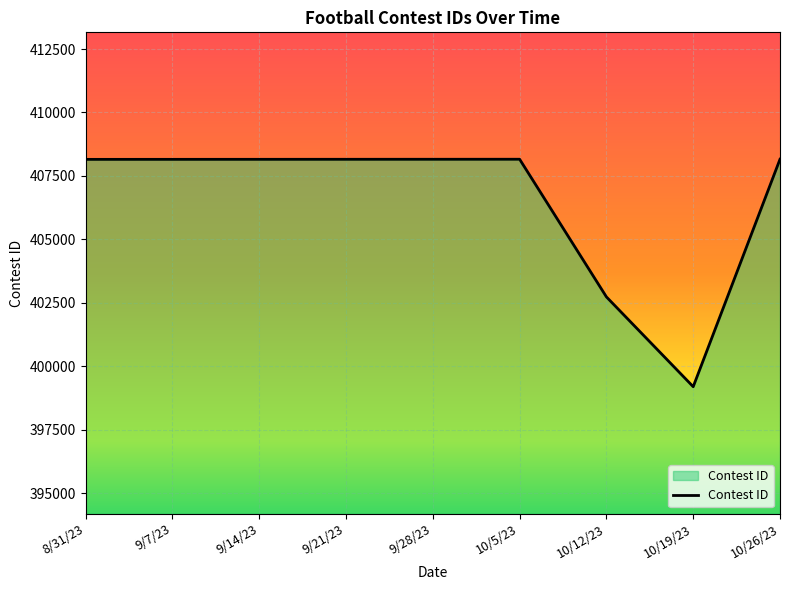

At which label is the value closest to 403675?

10/12/23